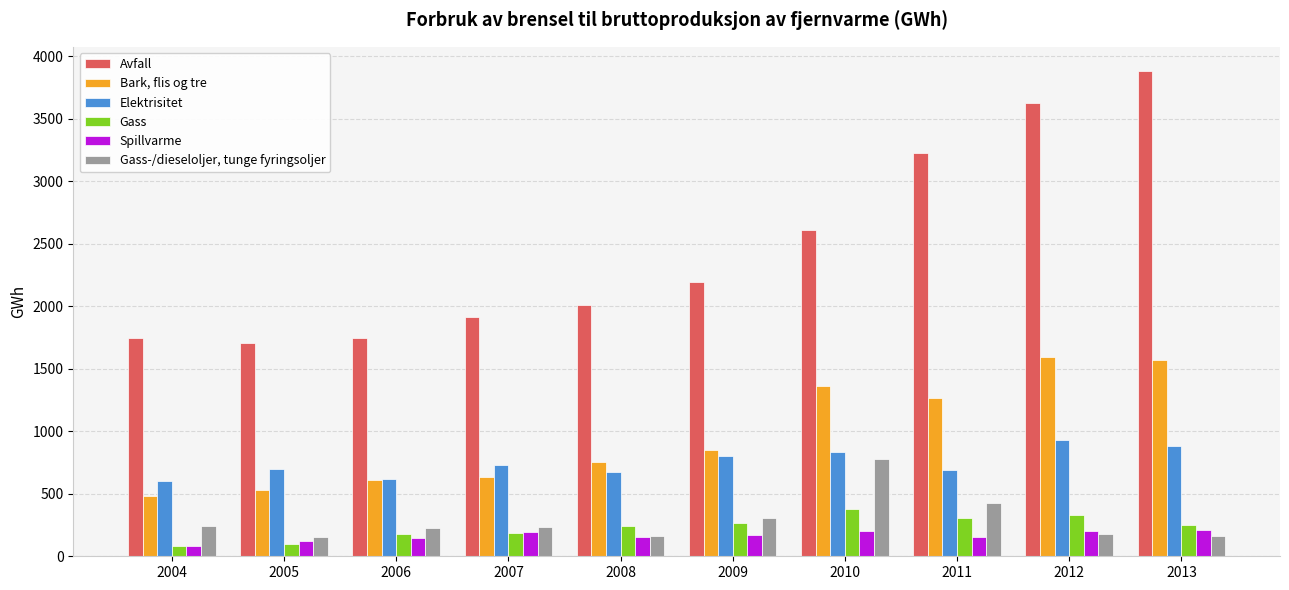

Is the value of Bark, flis og tre at 2006 greater than the value of Gass at 2004?

Yes